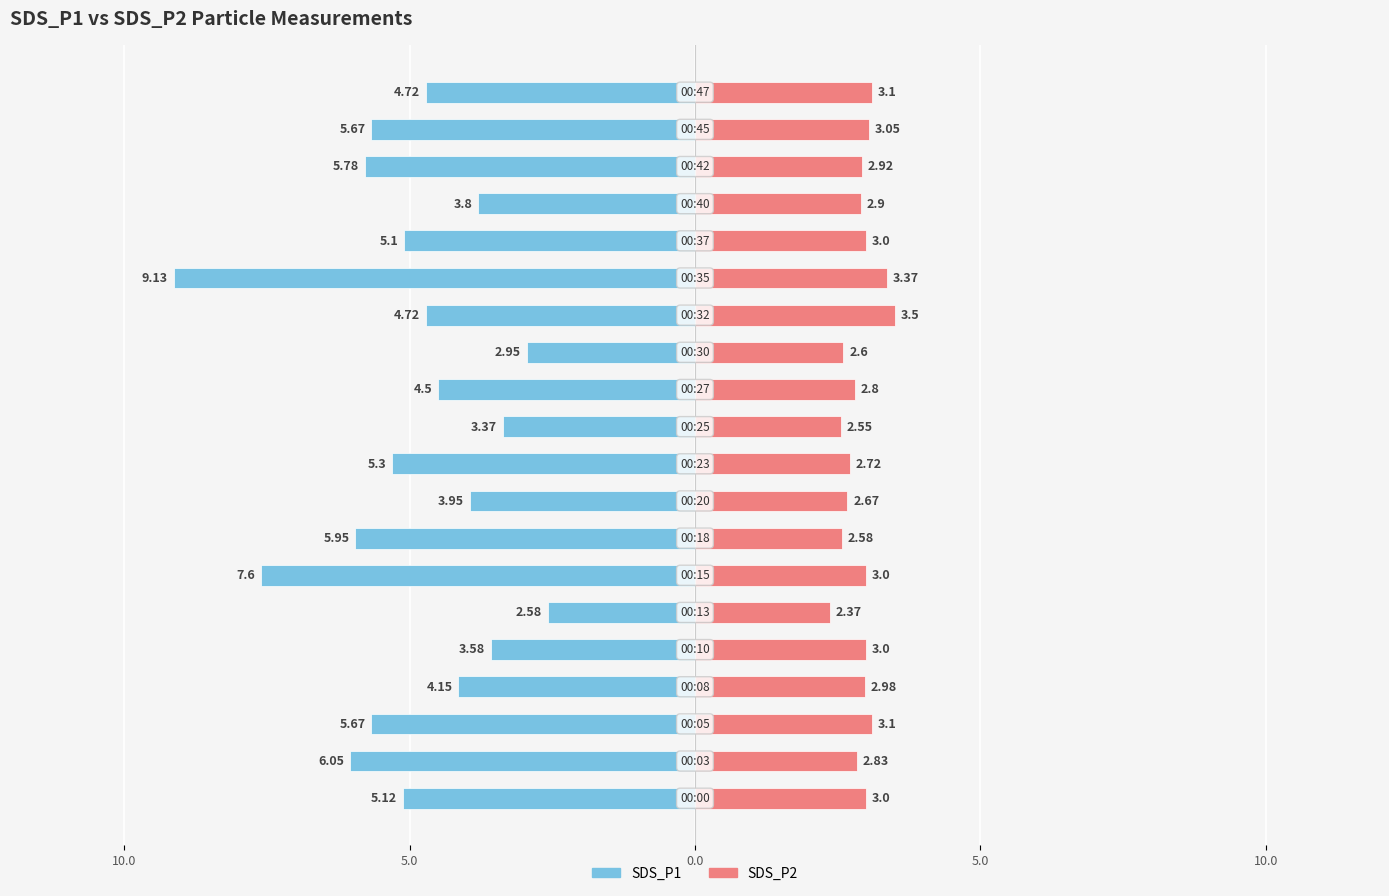

What is the total value across all series at 7?

-3.4